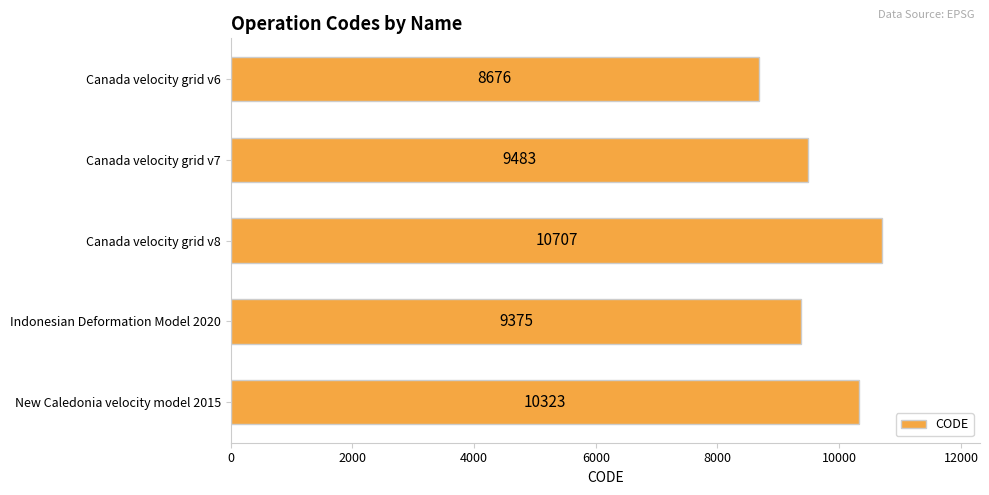

At which category does the chart reach its peak across all series?

Canada velocity grid v8